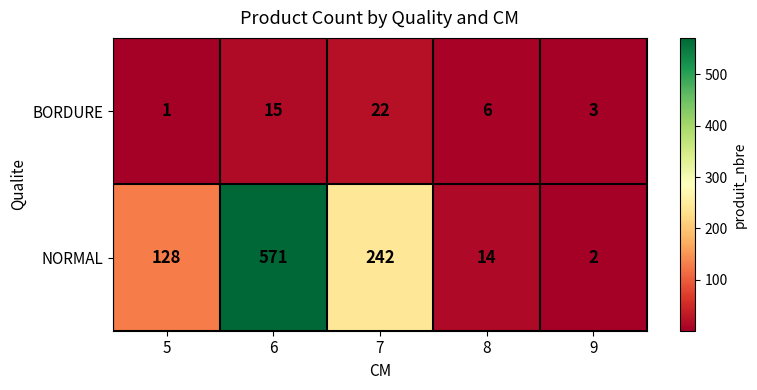

Which series has the largest range (max minus min)?

NORMAL